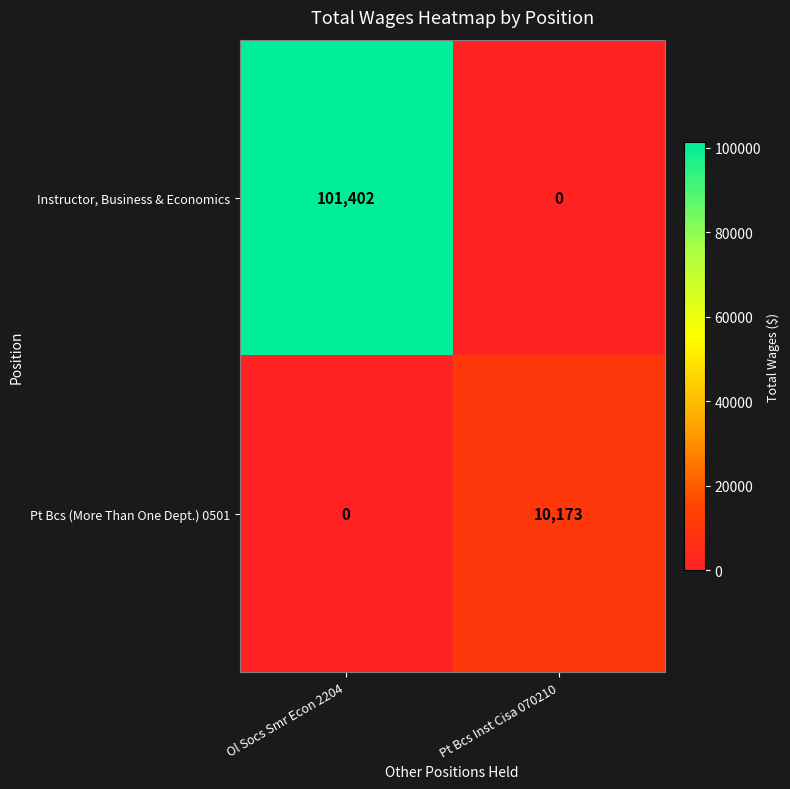

Which category has the lowest value in the Instructor, Business & Economics series?

Pt Bcs Inst Cisa 070210